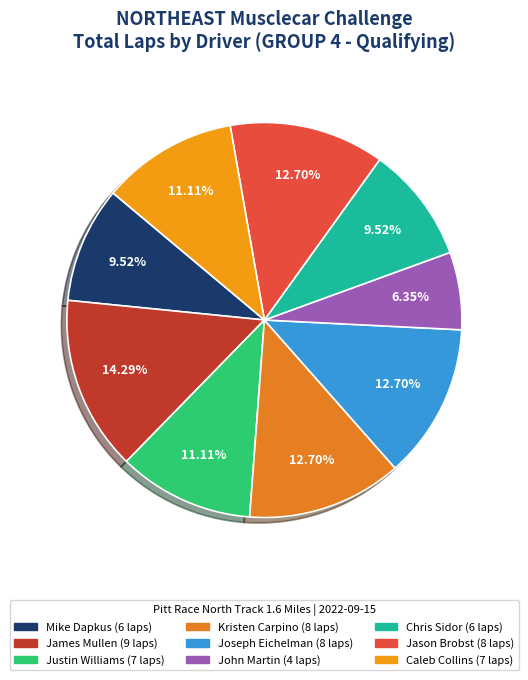

True or false: John Martin accounts for 6% of the total.

True